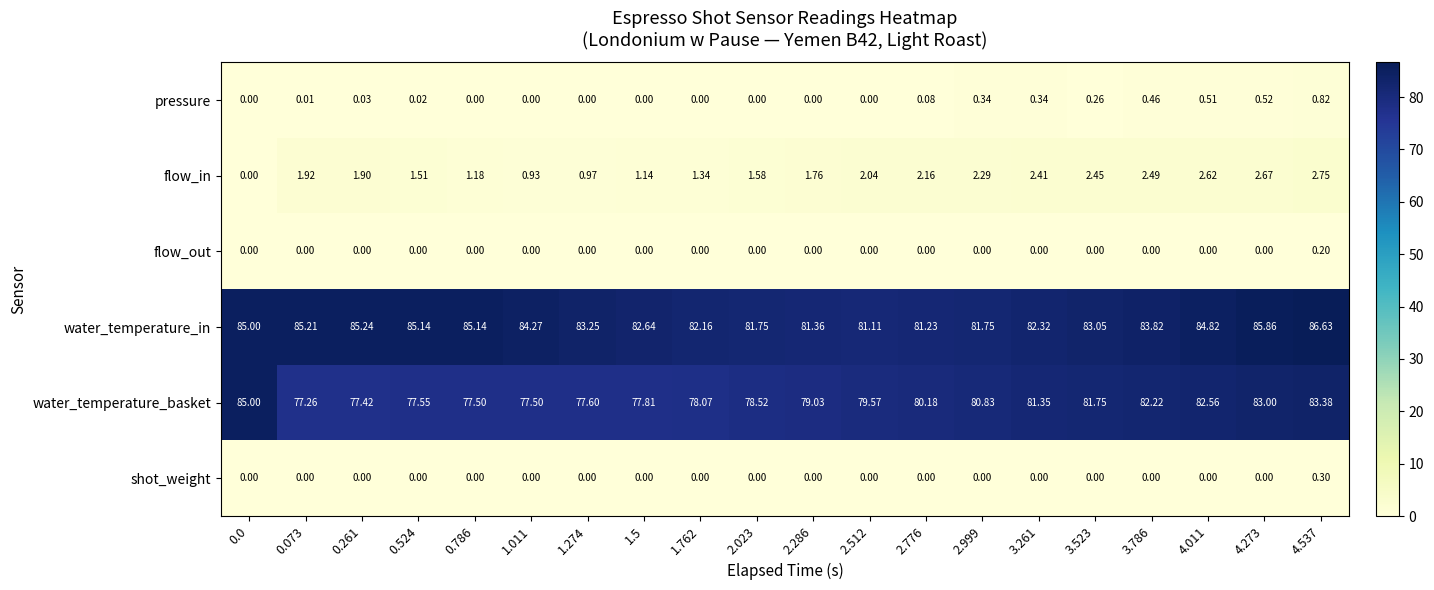

Rank the series by their maximum value, from highest to lowest.

water_temperature_in, water_temperature_basket, flow_in, pressure, shot_weight, flow_out